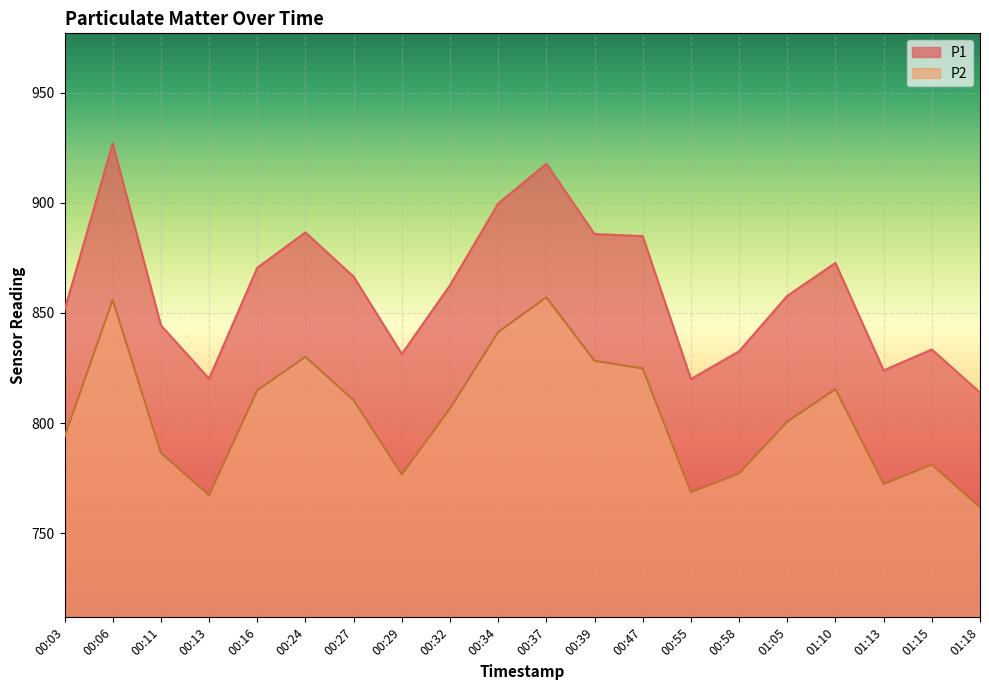

What value does the P1 series have at 00:39?

885.8